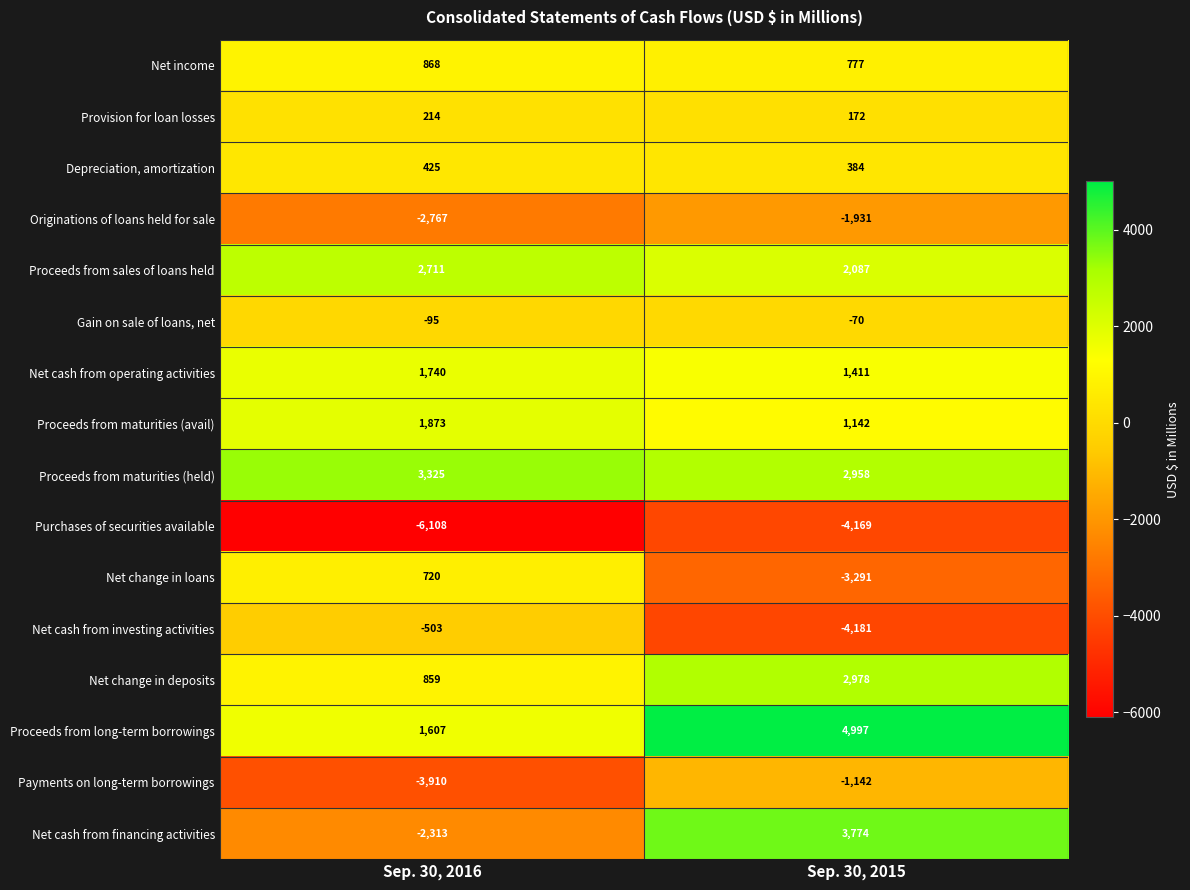

Between Sep. 30, 2016 and Sep. 30, 2015, which series saw the biggest shift?

Net cash from financing activities